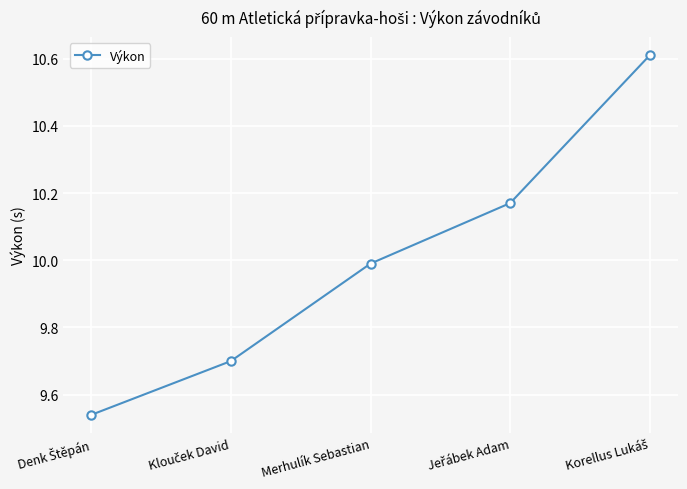

What is the sum of all values?

50.0